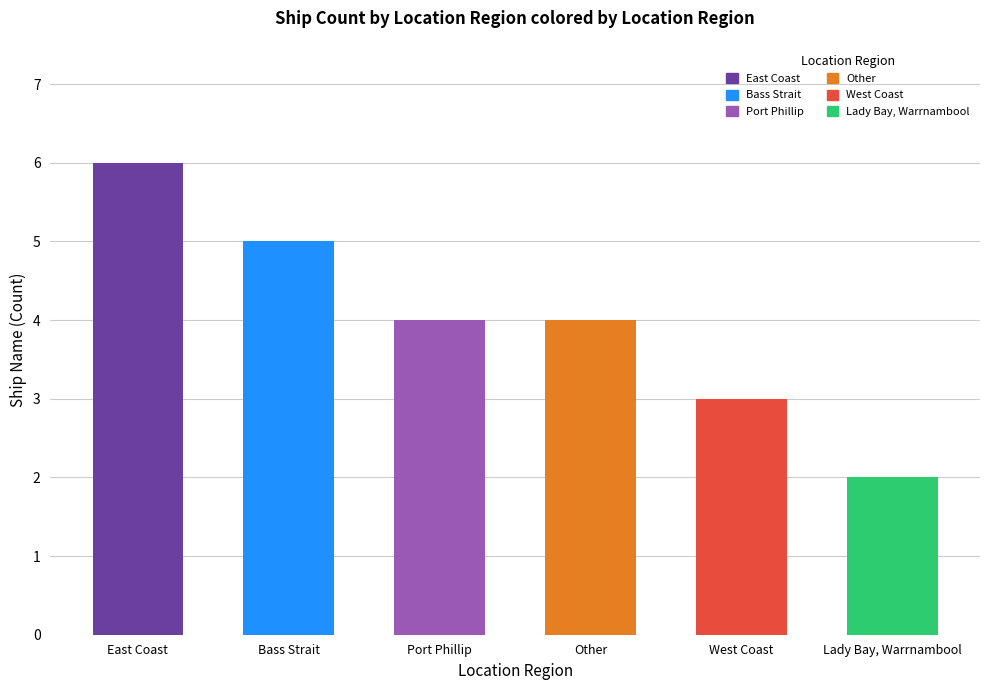

List the labels in order of value, largest first.

East Coast, Bass Strait, Port Phillip, Other, West Coast, Lady Bay, Warrnambool